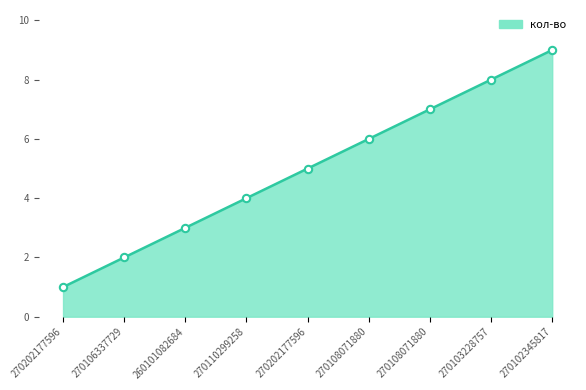

How many lines are shown in the chart?

1